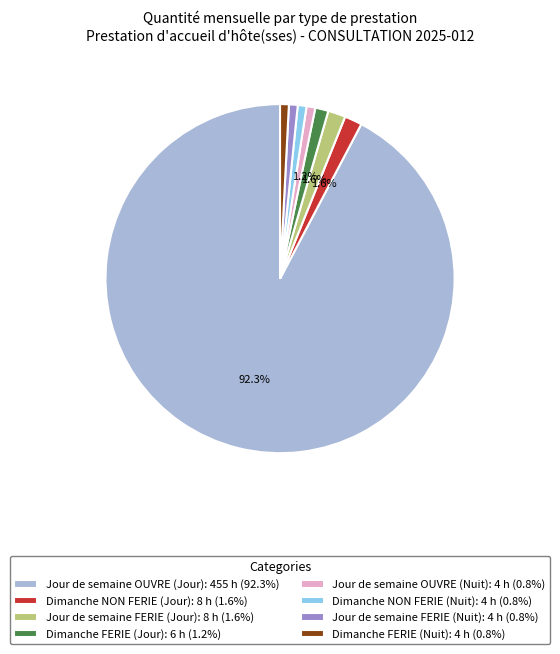

Does Jour de semaine FERIE (Jour): 8 h (1.6%) account for over 50% of the chart?

No